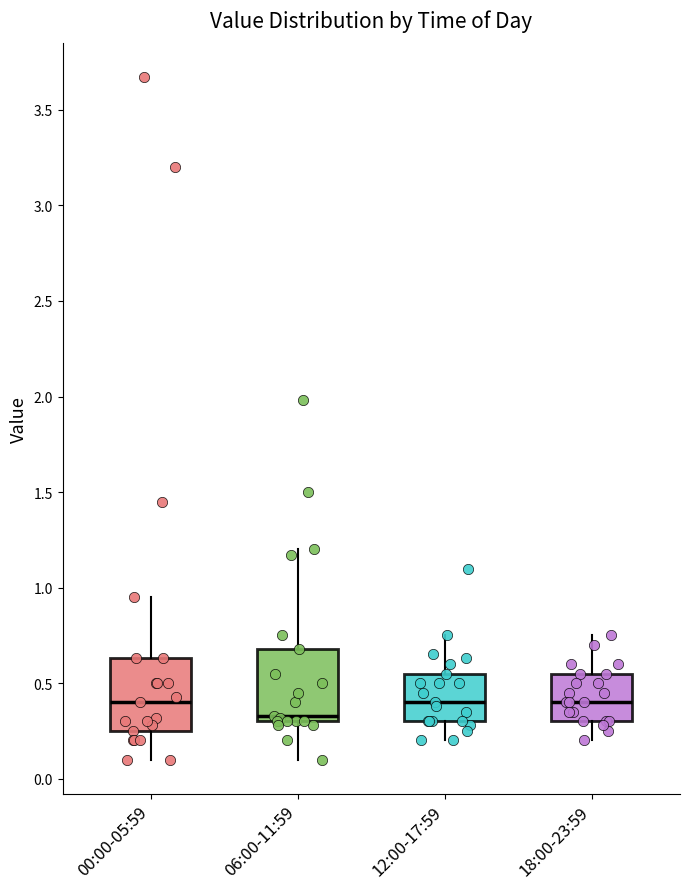

Reading left to right, read every box against the y-axis: the position of its median line, the range the box covers, and the ends of its whiskers. The values are not printed on the chart, so give them approximately, as read against the axis.

00:00-05:59: median 0.40, box 0.25 to 0.65, whiskers 0.10 to 0.95
06:00-11:59: median 0.35, box 0.30 to 0.70, whiskers 0.10 to 1.20
12:00-17:59: median 0.40, box 0.30 to 0.55, whiskers 0.20 to 0.75
18:00-23:59: median 0.40, box 0.30 to 0.55, whiskers 0.20 to 0.75